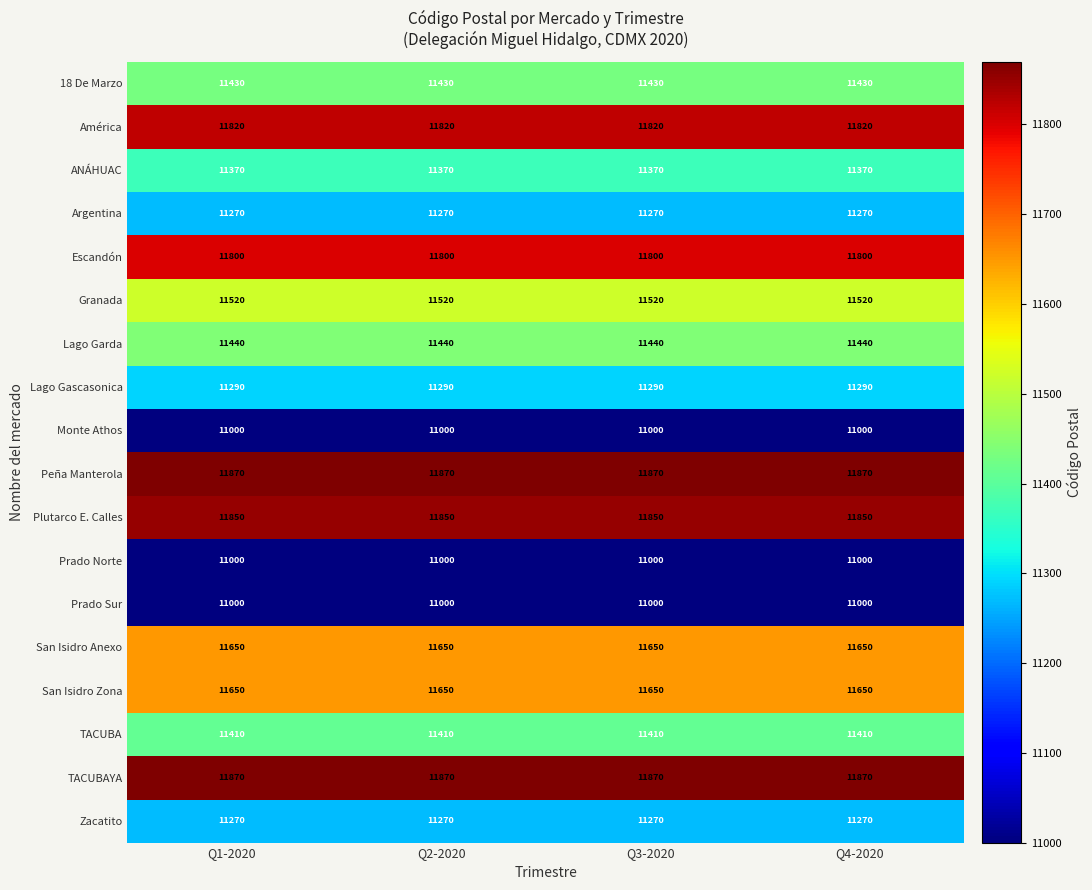

How many series are shown in this chart?

18